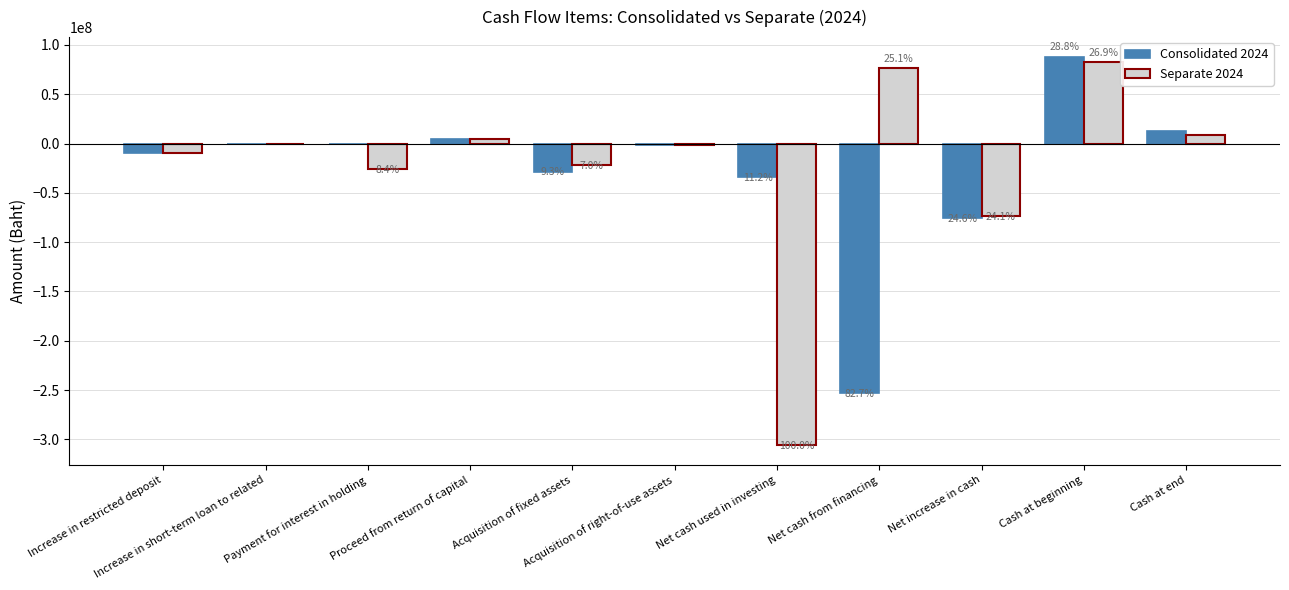

What are all the series names shown in the legend?

Consolidated 2024, Separate 2024